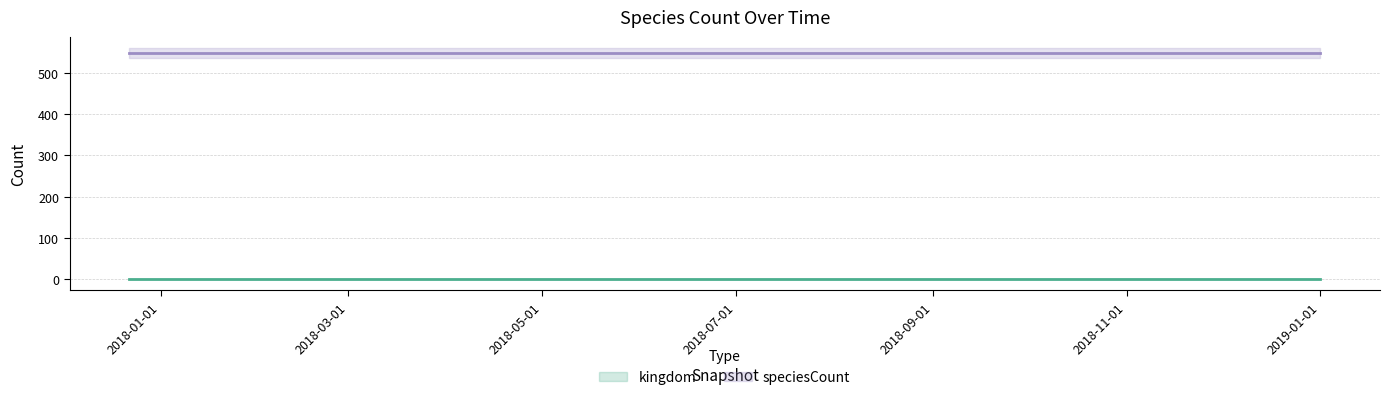

Reading right to left, what are all the values shown in this chart?

kingdom: 1	1	1	1	1
speciesCount: 548	548	548	548	548